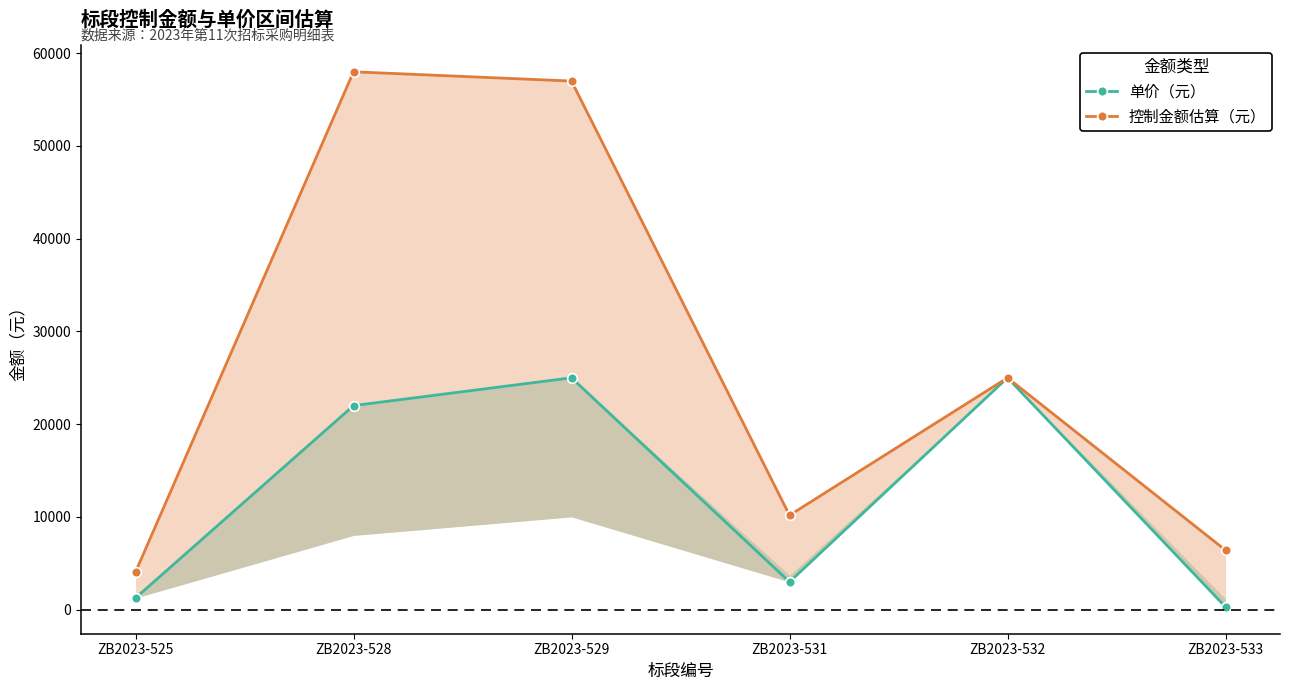

What is the difference between the highest and lowest values at ZB2023-529?

32000